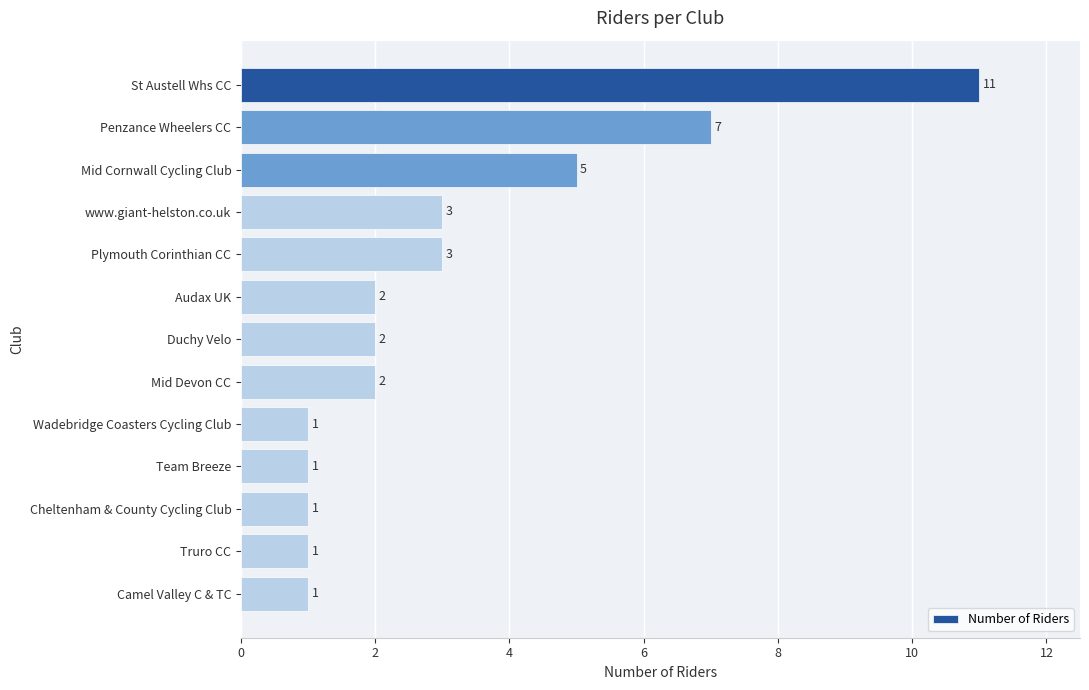

What is the minimum value shown in the chart?

1